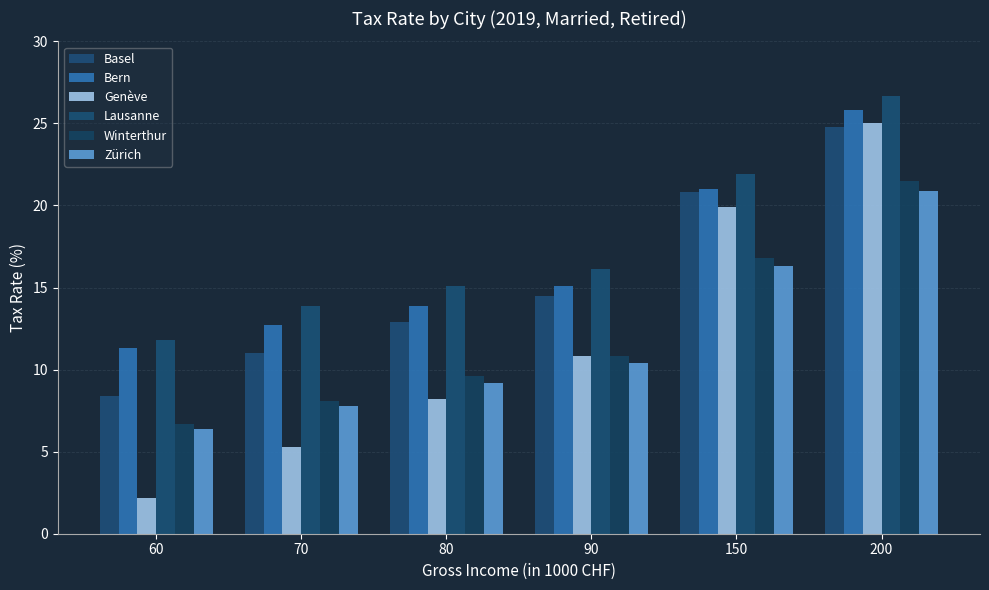

Read the Bern value at 60.

11.3